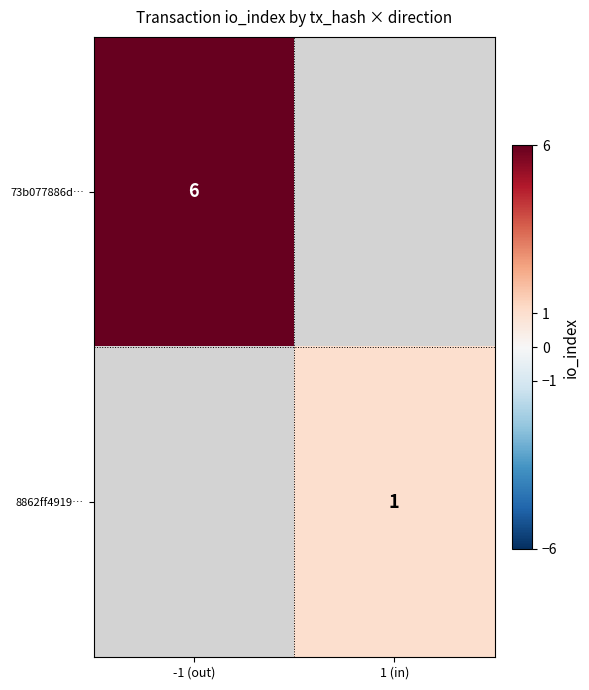

Is it true that 73b077886d… equals 3 at -1 (out)?

False